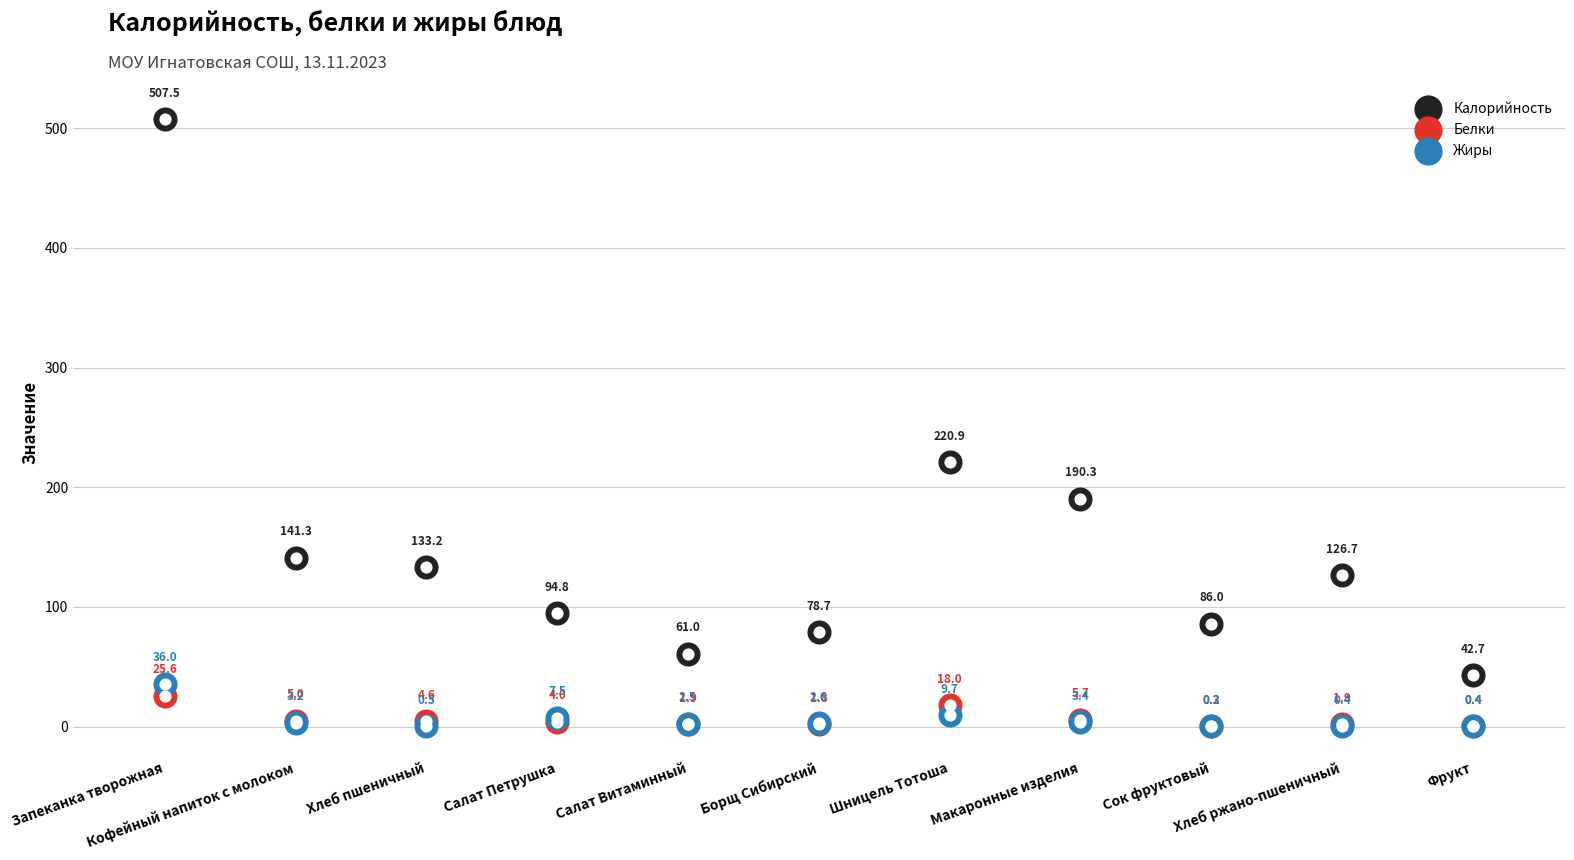

Which series reaches the maximum Y coordinate?

Калорийность